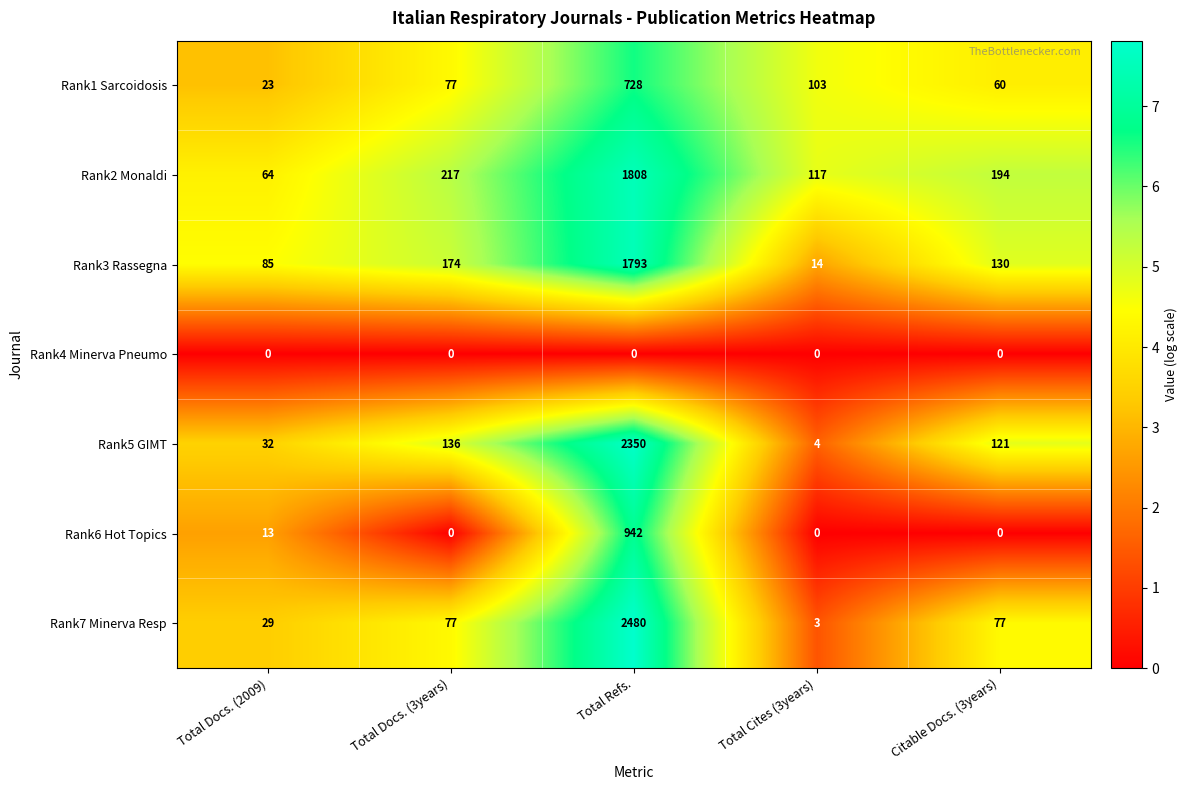

The value of Rank6 Hot Topics at Total Cites (3years) is 0. True or false?

True